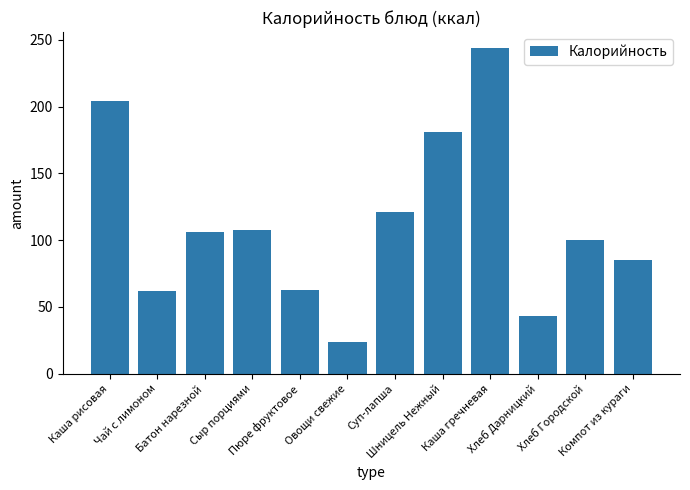

What is the greatest value displayed?

243.8